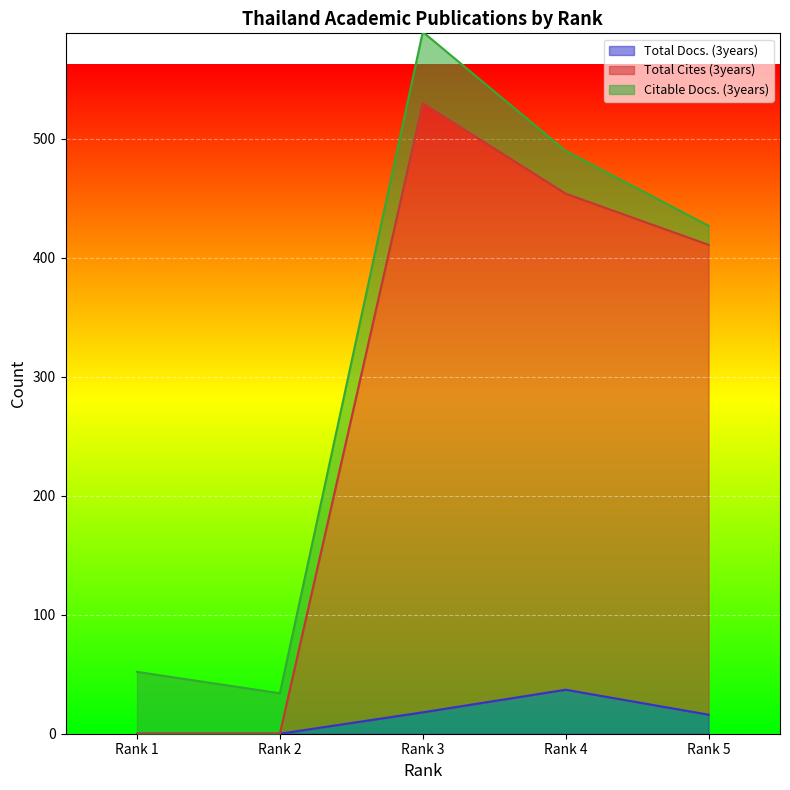

At which category is the sum across all series the highest?

Rank 3